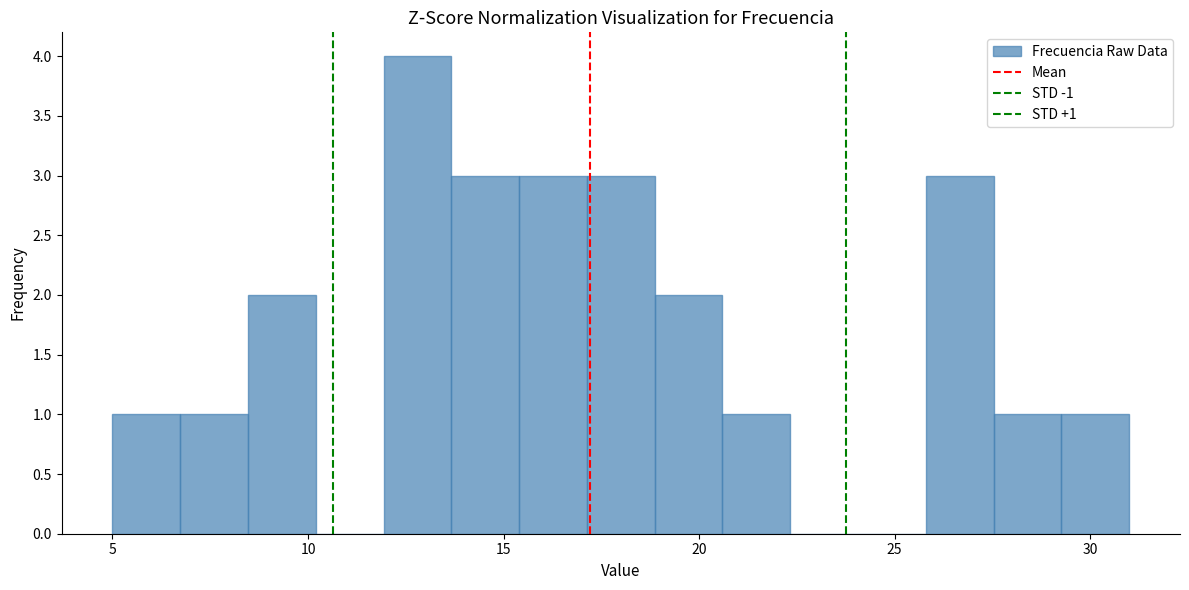

Read against the x-axis, roughly where is the centre of the tallest bar?

13.0